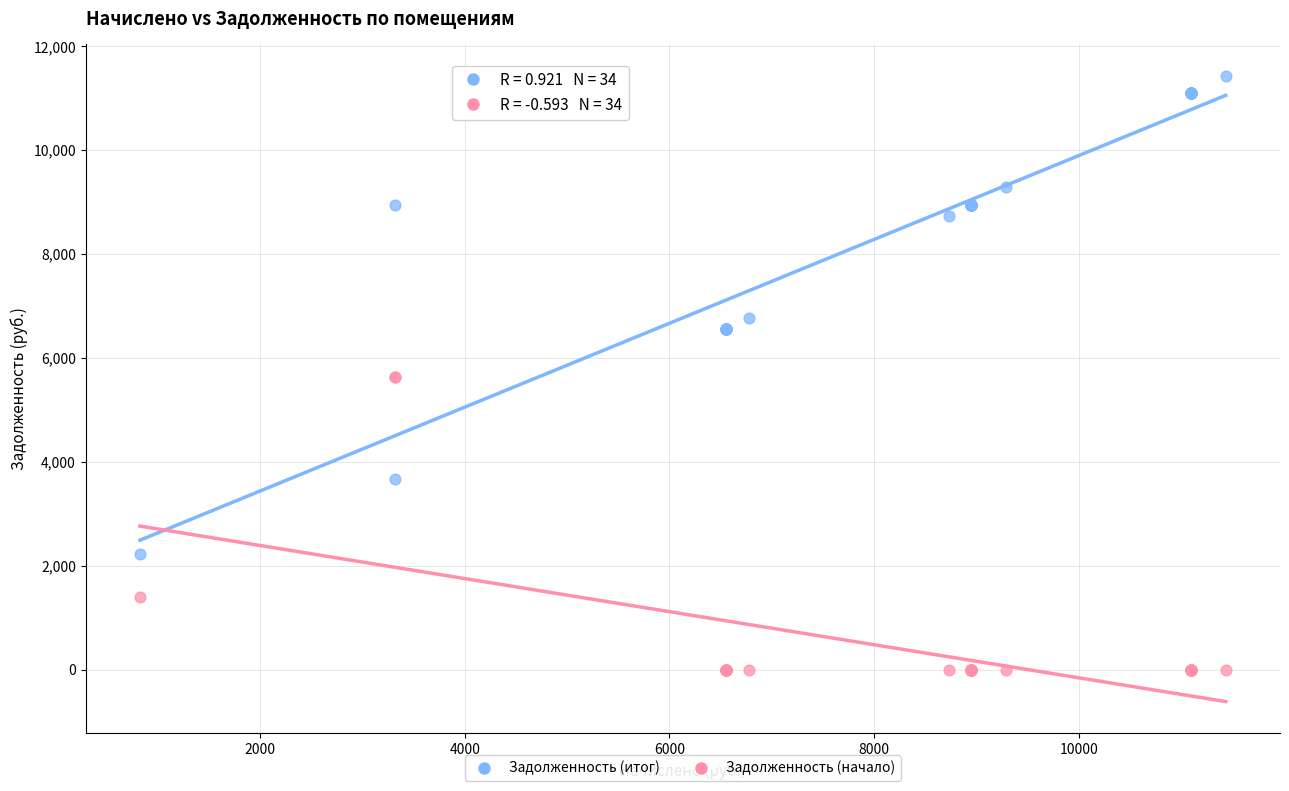

In the Задолженность (начало) series, what Y value is closest to 2812?

1399.7